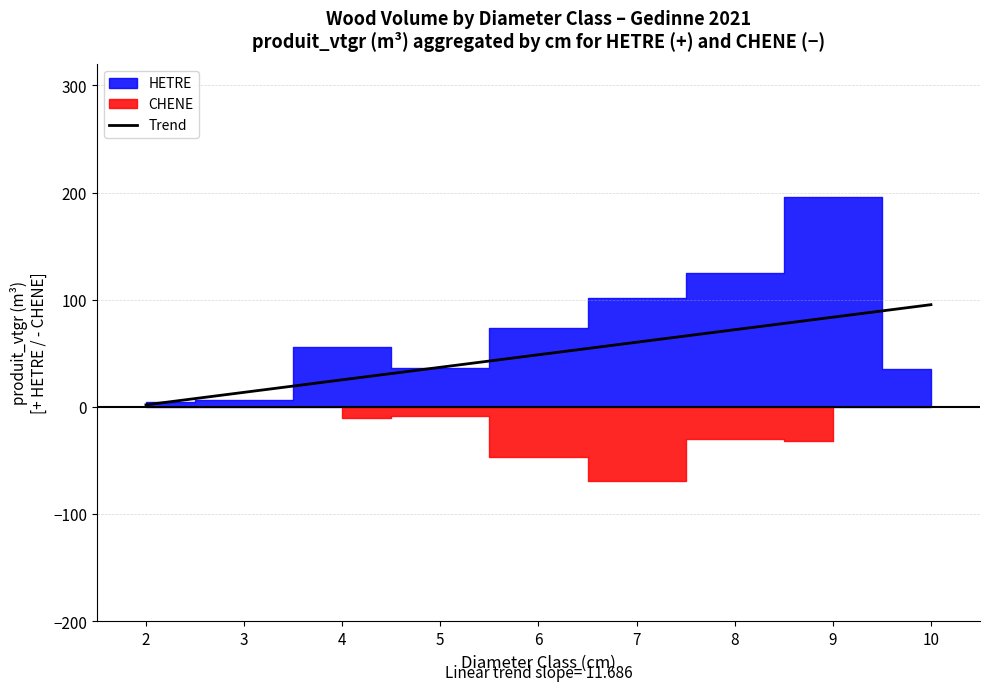

Rank the categories by Trend value from highest to lowest.

10, 9, 8, 7, 6, 5, 4, 3, 2